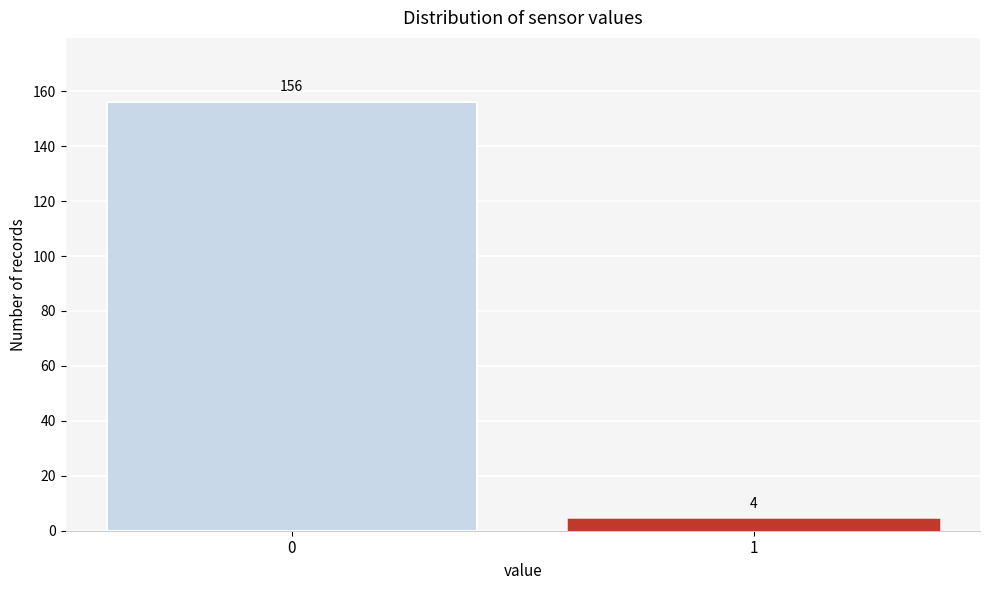

Reading right to left, list all the values displayed in this chart.

1=4	0=156